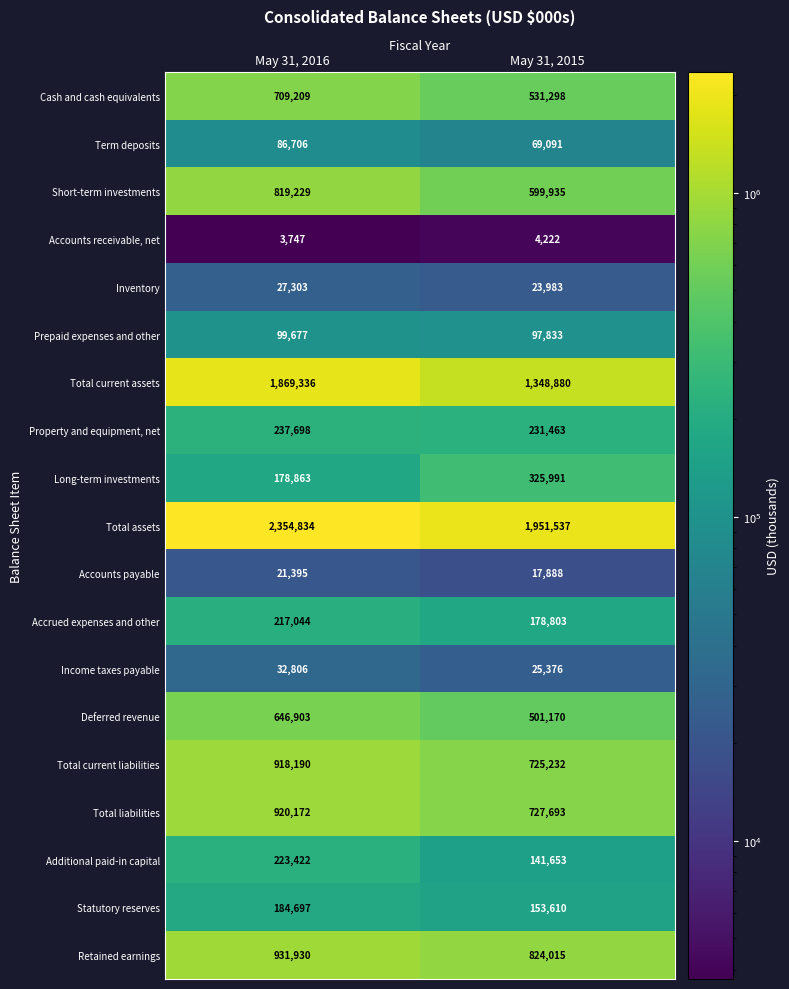

Is it true that Prepaid expenses and other equals 160290 at May 31, 2015?

False